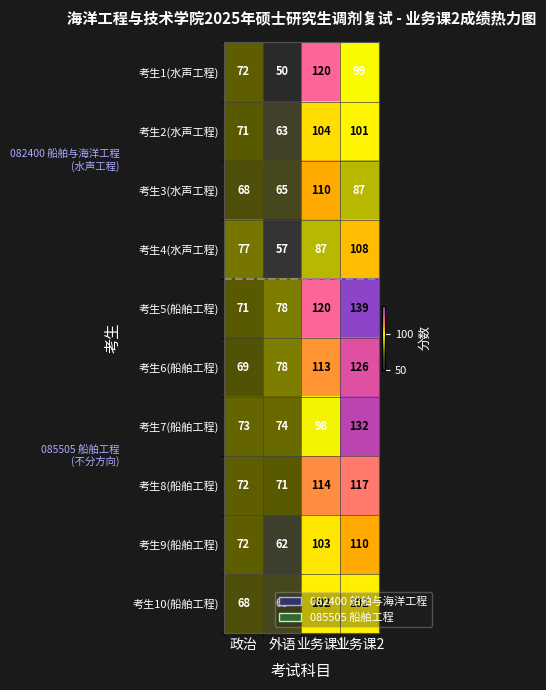

What is the total value across all series at 政治?

713